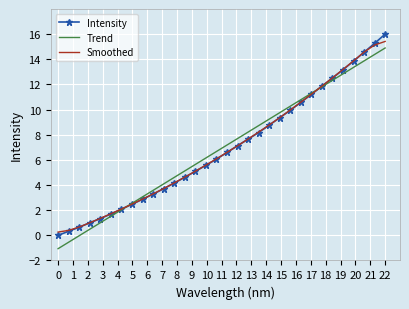

Which series has the widest spread of values?

Intensity